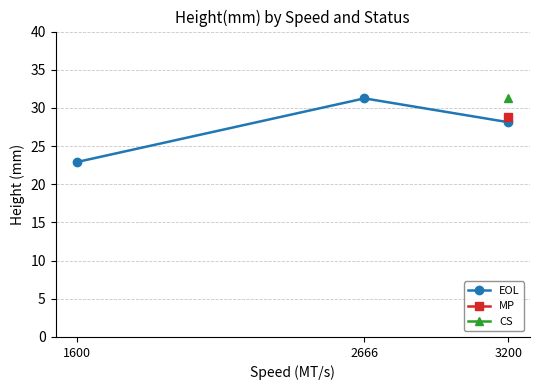

The value at 2666 is 31.2. True or false?

True